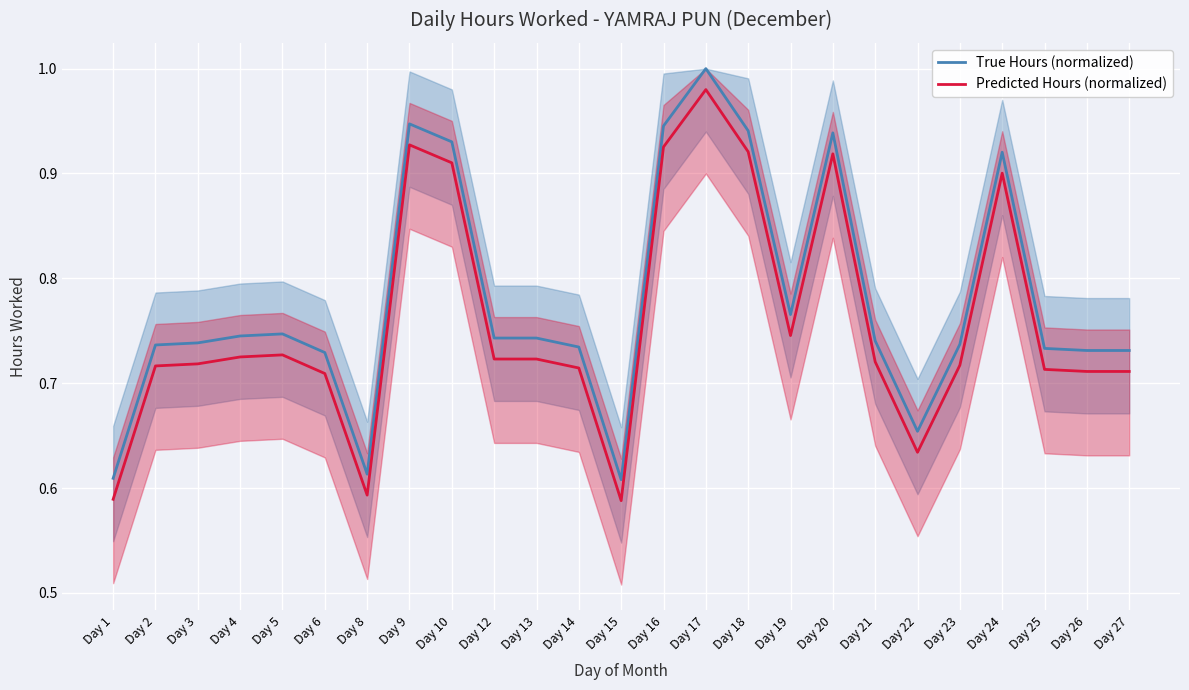

Rank the series at Day 10 from highest to lowest value.

True Hours (normalized), Predicted Hours (normalized)